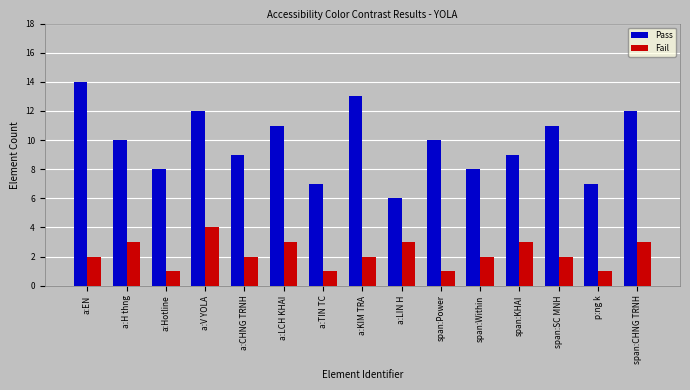

What is the difference between the second highest and minimum values in the Fail series?

2